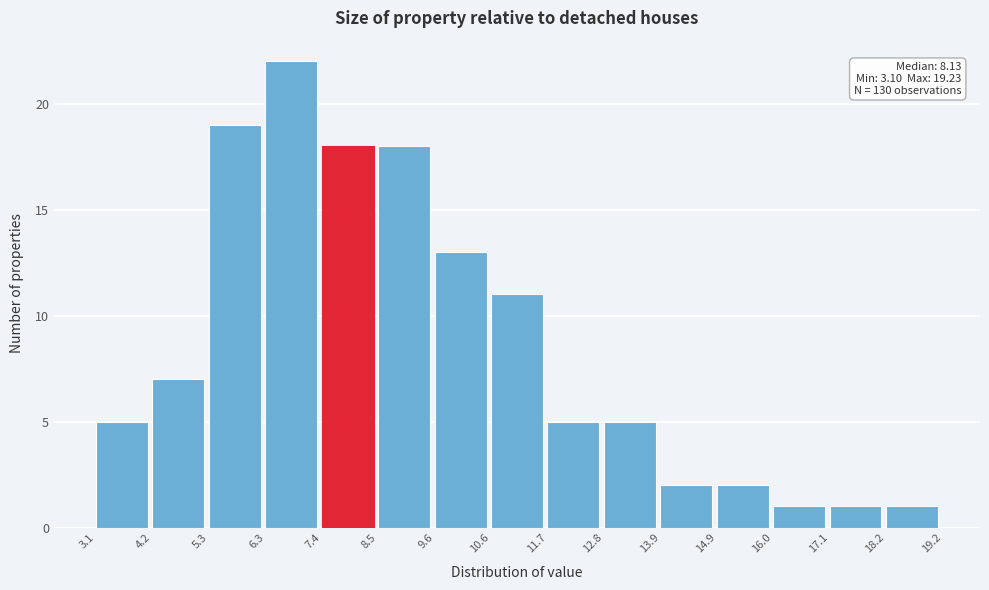

Which range on the x-axis has the tallest bar?

6.3 to 7.4